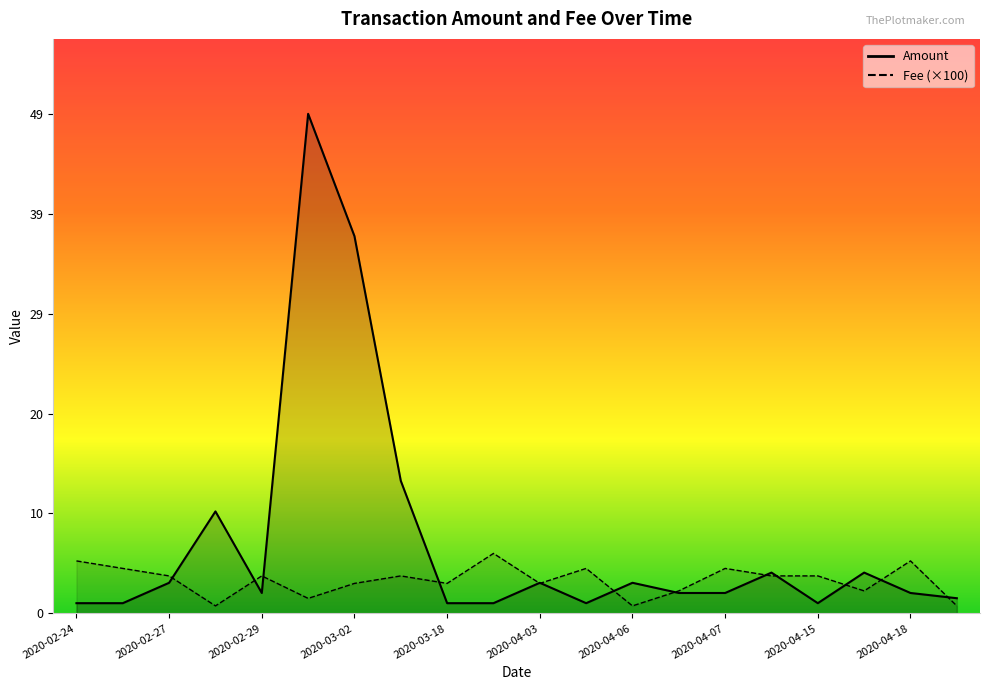

Between 2020-08-01 and 2020-04-03, which series saw the biggest shift?

Amount